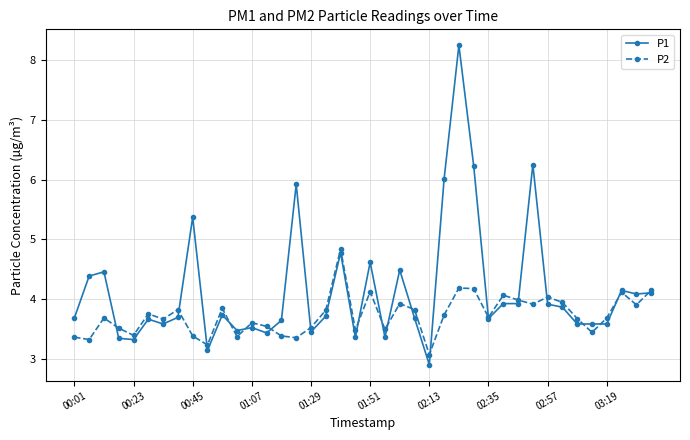

How many values in the P1 series are below 3?

1